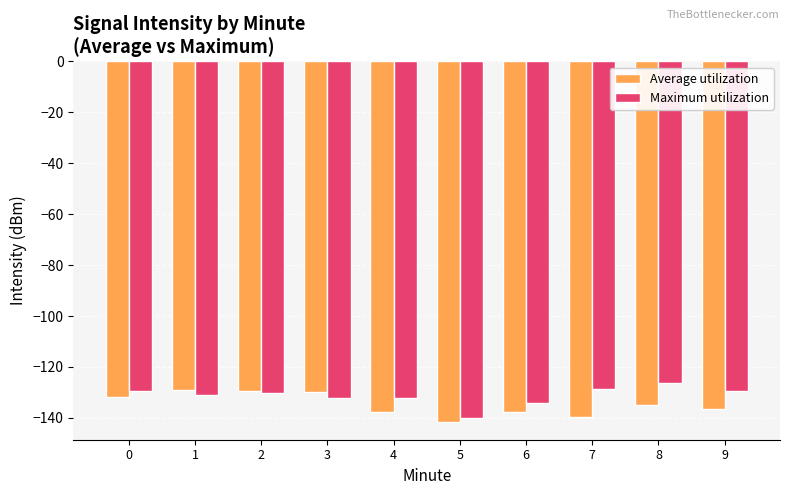

The value of Maximum utilization at 2 is -130.2. True or false?

True